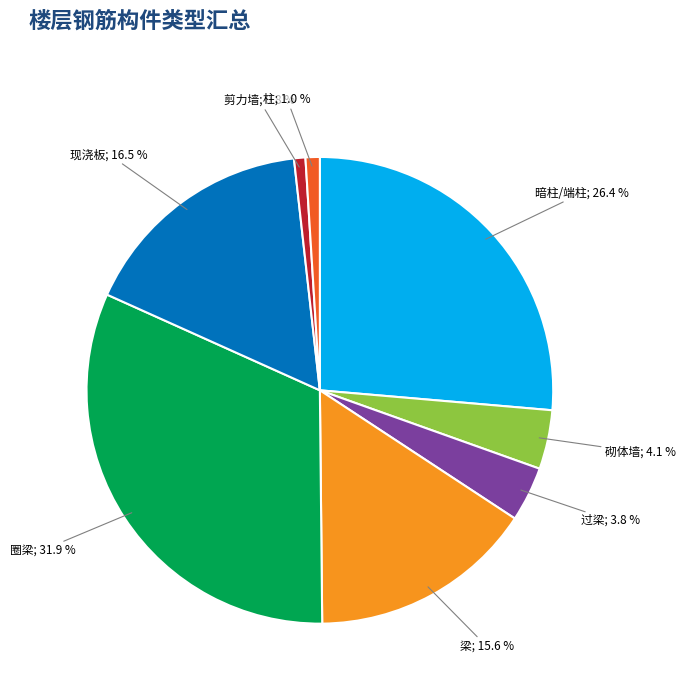

Does any single category account for the majority?

No